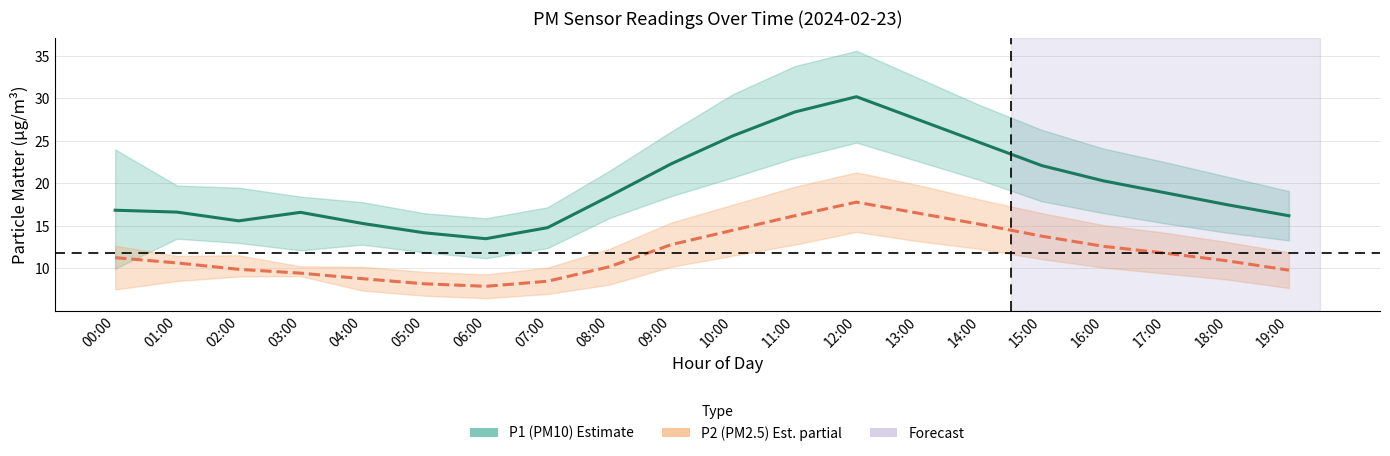

How many data points in P2 (PM2.5) are above 11?

10